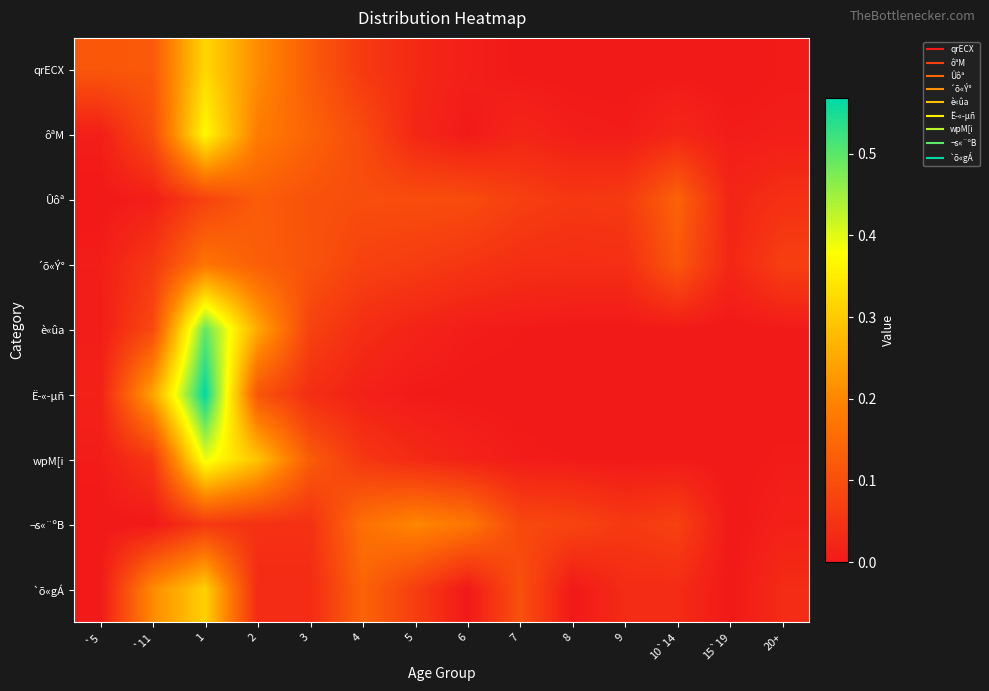

Which series has the largest range (max minus min)?

Ë­«­µñ